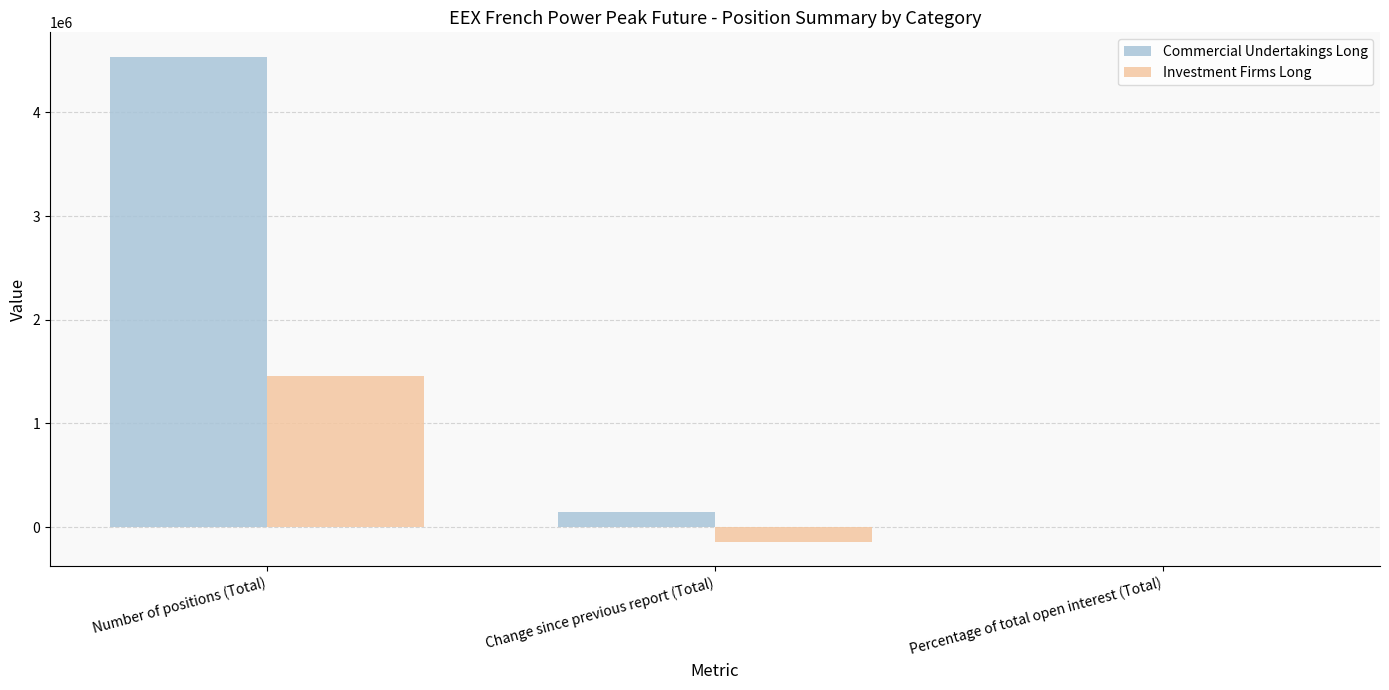

How many groups of bars are there?

3